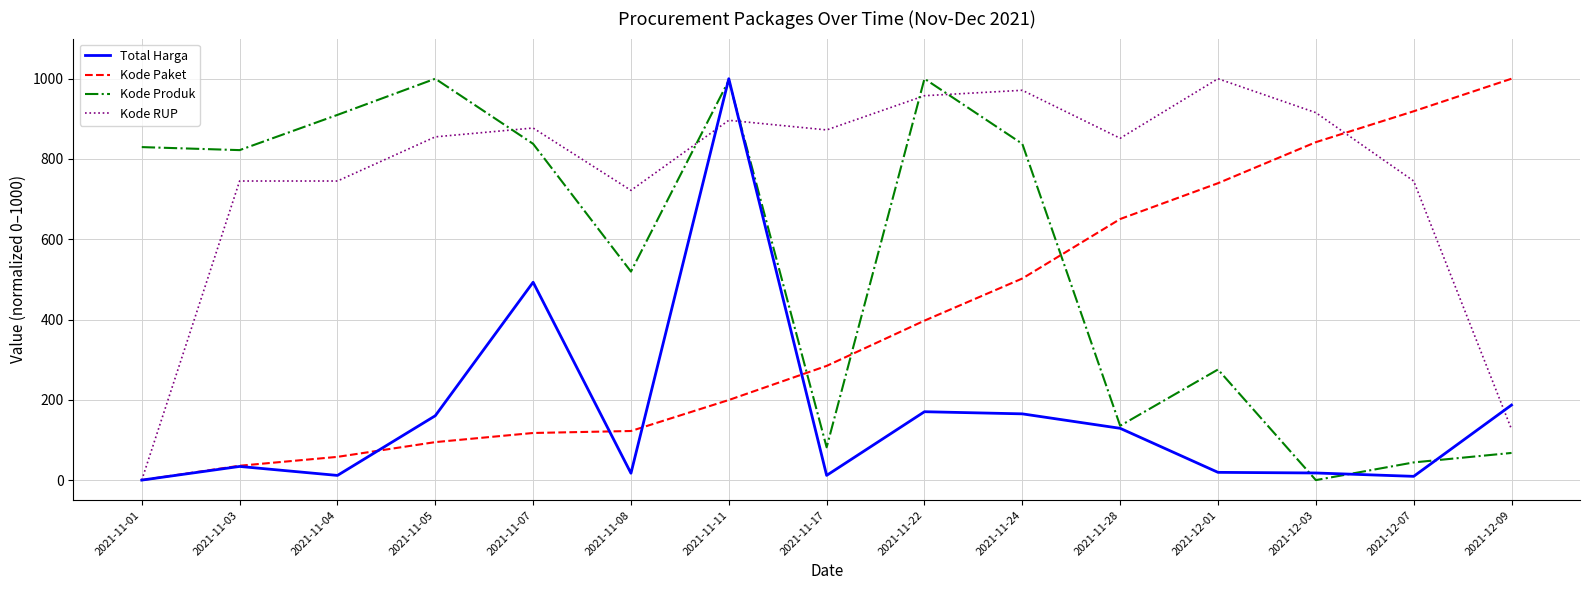

How many categories are shown in the chart?

15